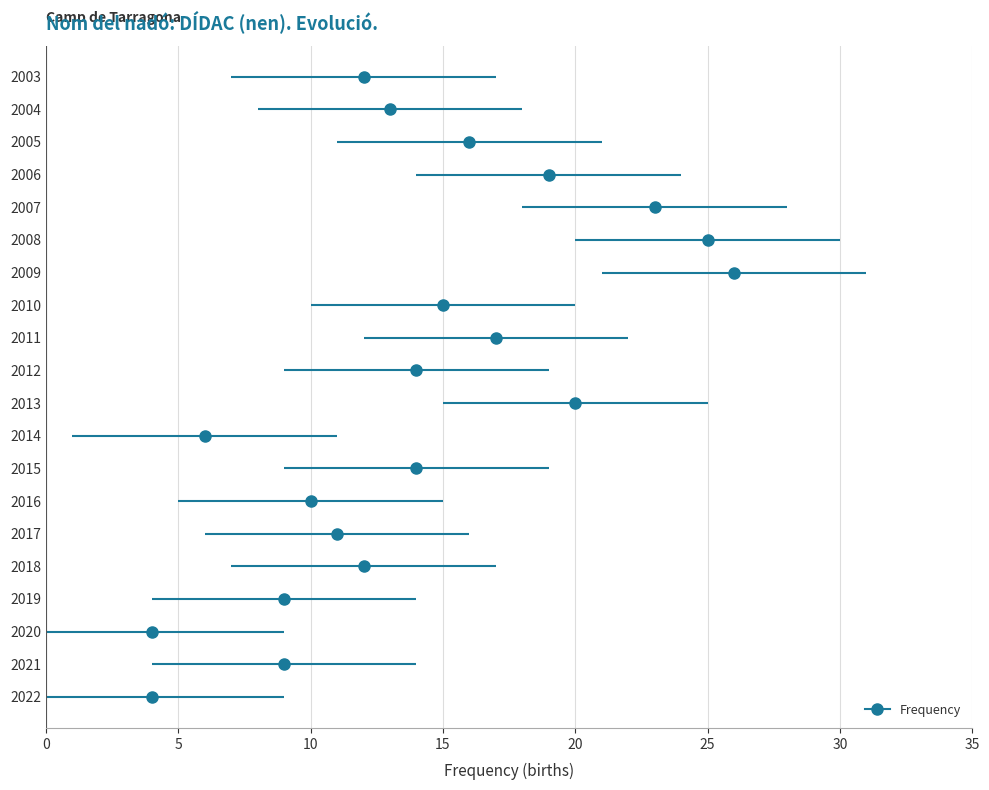

Where is the data nearest to the value 15?

2010